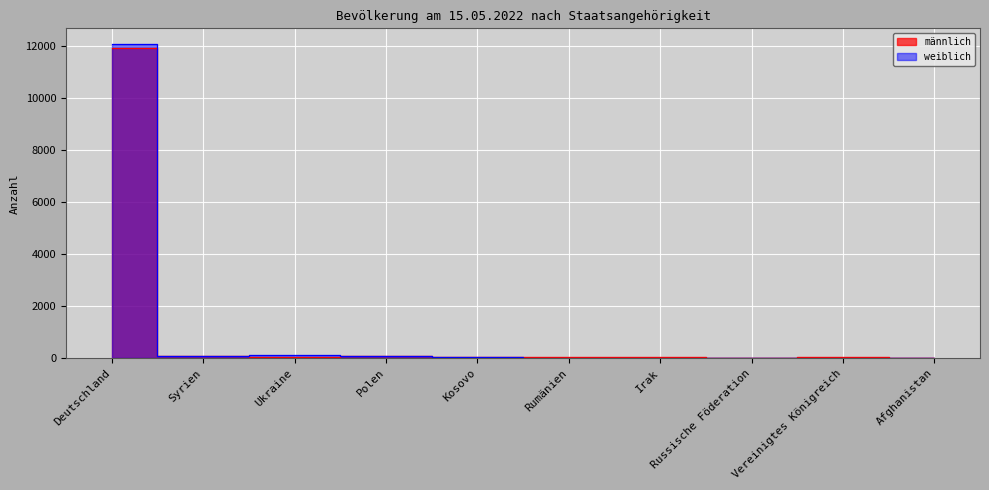

Where is the first local maximum for weiblich?

Ukraine